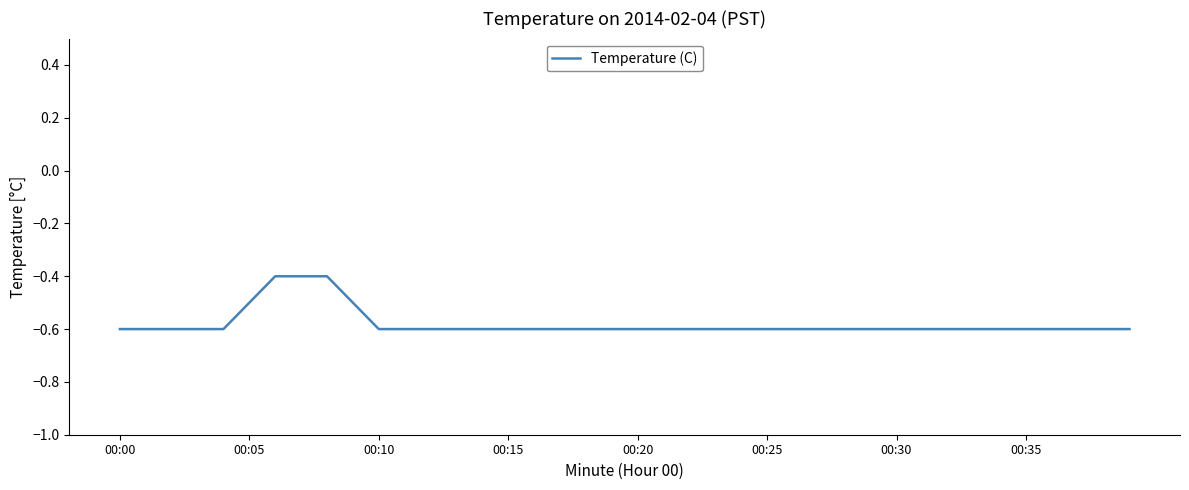

What is the difference between the second highest and second lowest values?

0.2